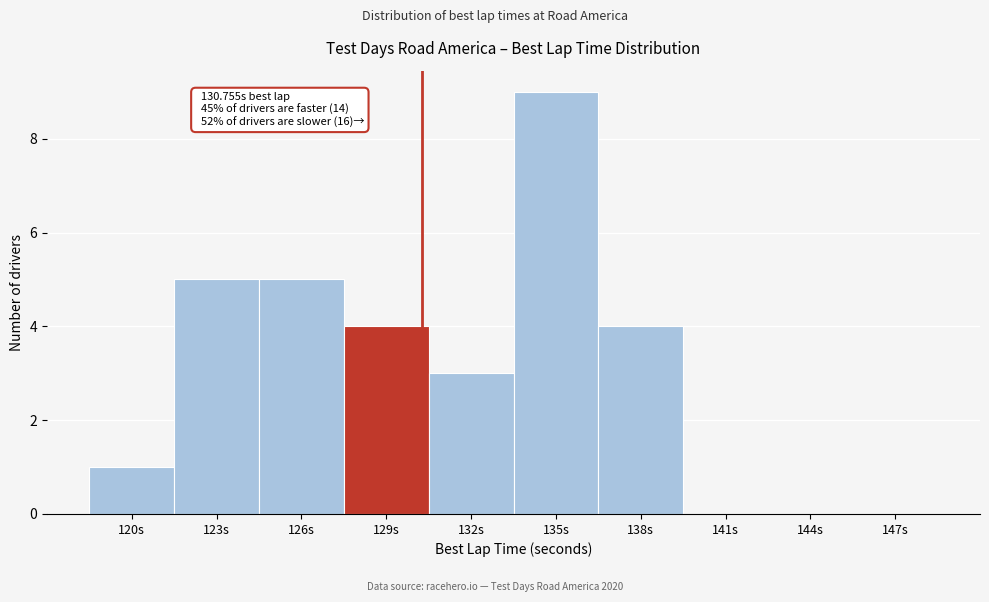

Reading right to left, transcribe all the data shown in this chart.

147s=0	144s=0	141s=0	138s=4	135s=9	132s=3	129s=4	126s=5	123s=5	120s=1